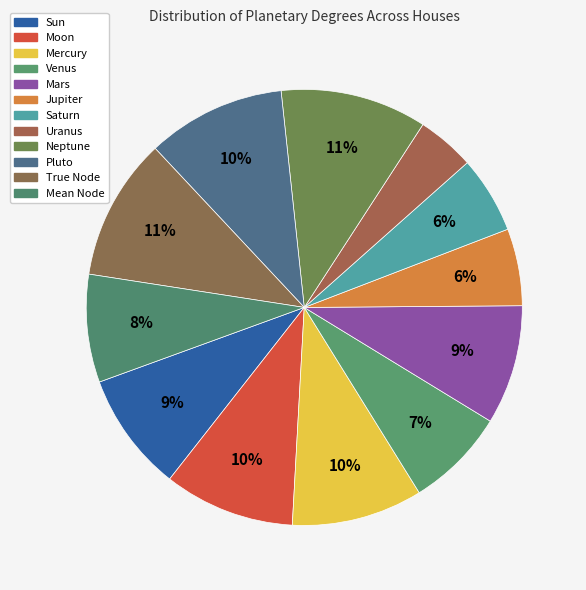

How many slices are in this pie chart?

12